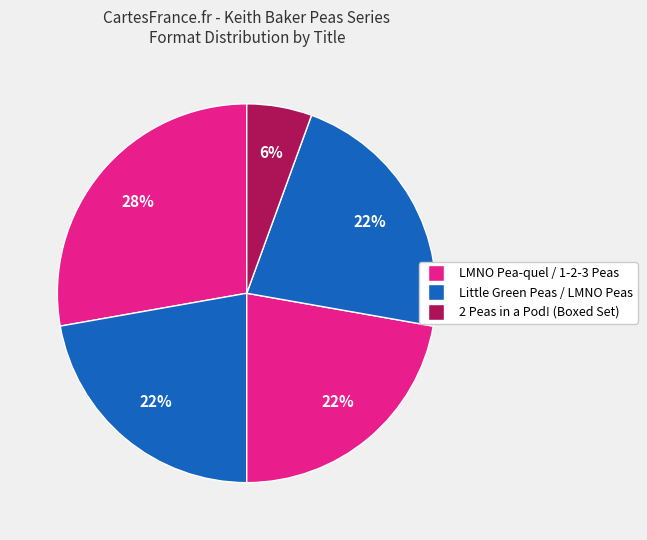

Rank the categories by value from highest to lowest.

LMNO Pea-quel, Little Green Peas, 1-2-3 Peas, LMNO Peas, 2 Peas in a Pod! (Boxed Set)